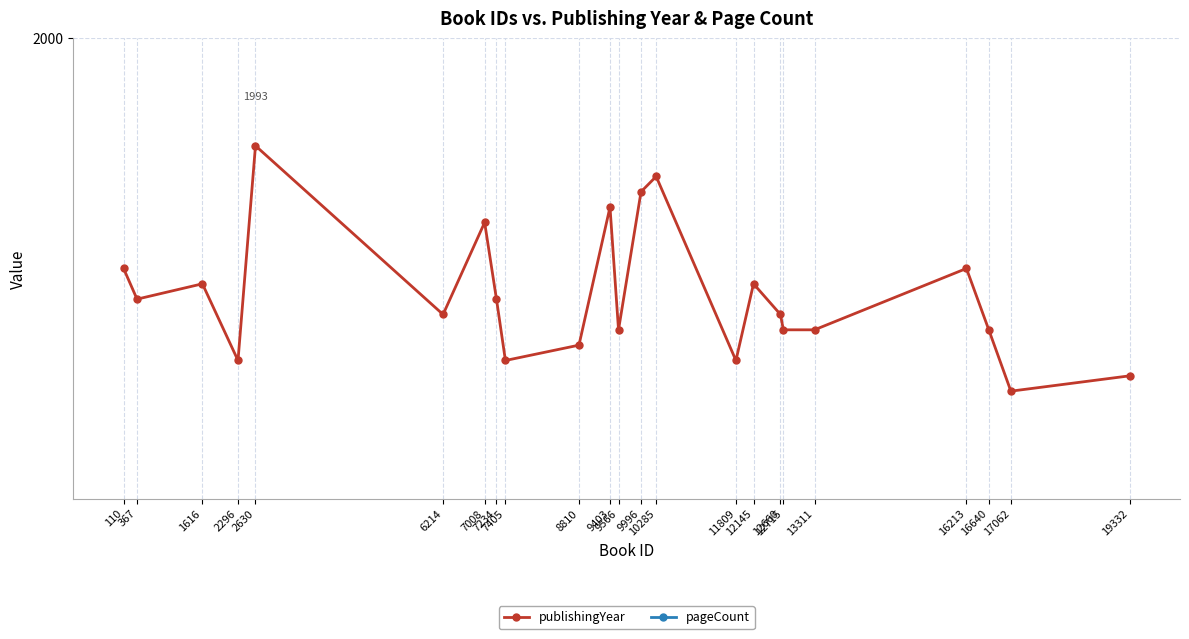

At which label does pageCount reach its peak?

8810